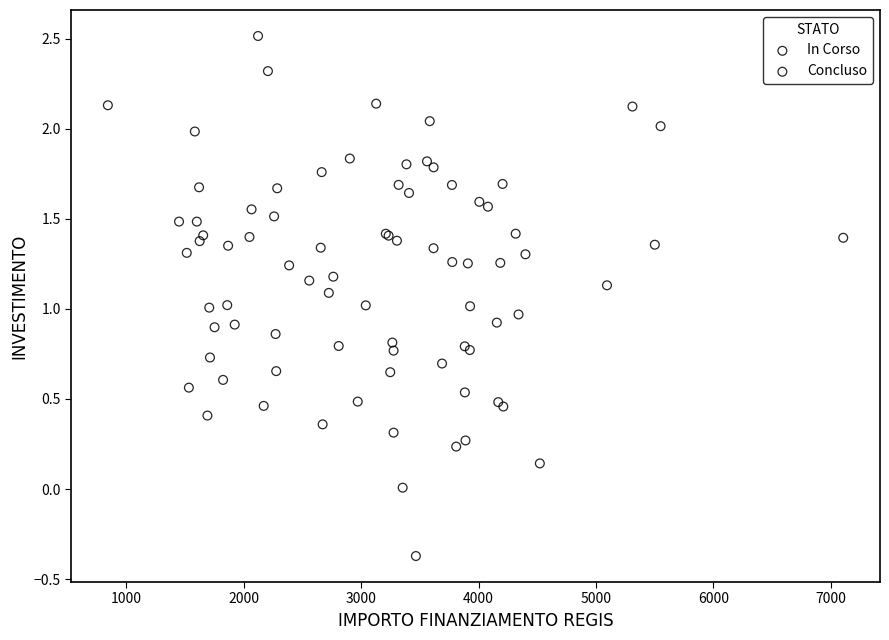

Which series has the widest spread of Y values?

In Corso